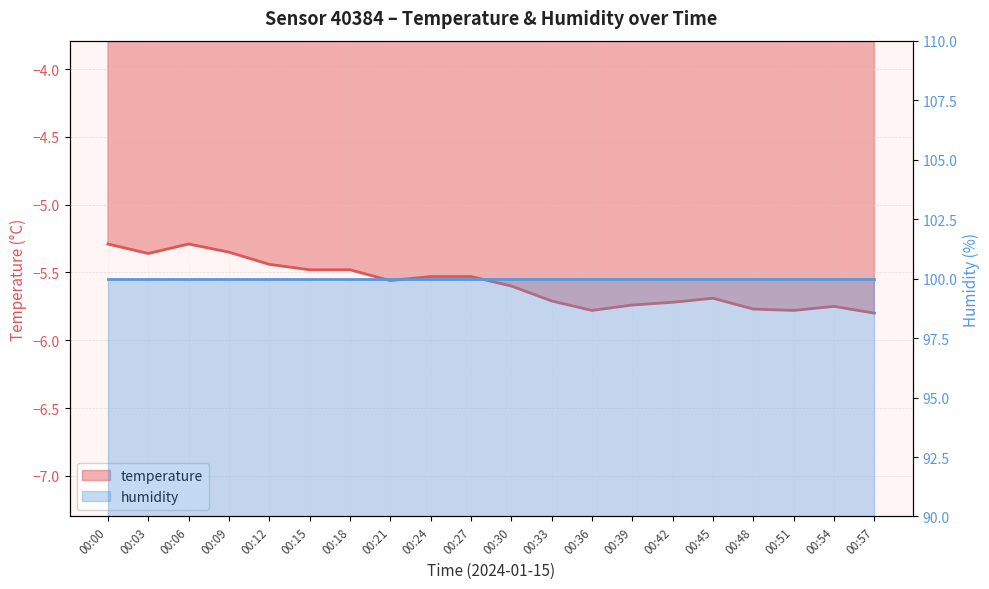

Where is the data nearest to the value -5?

00:00